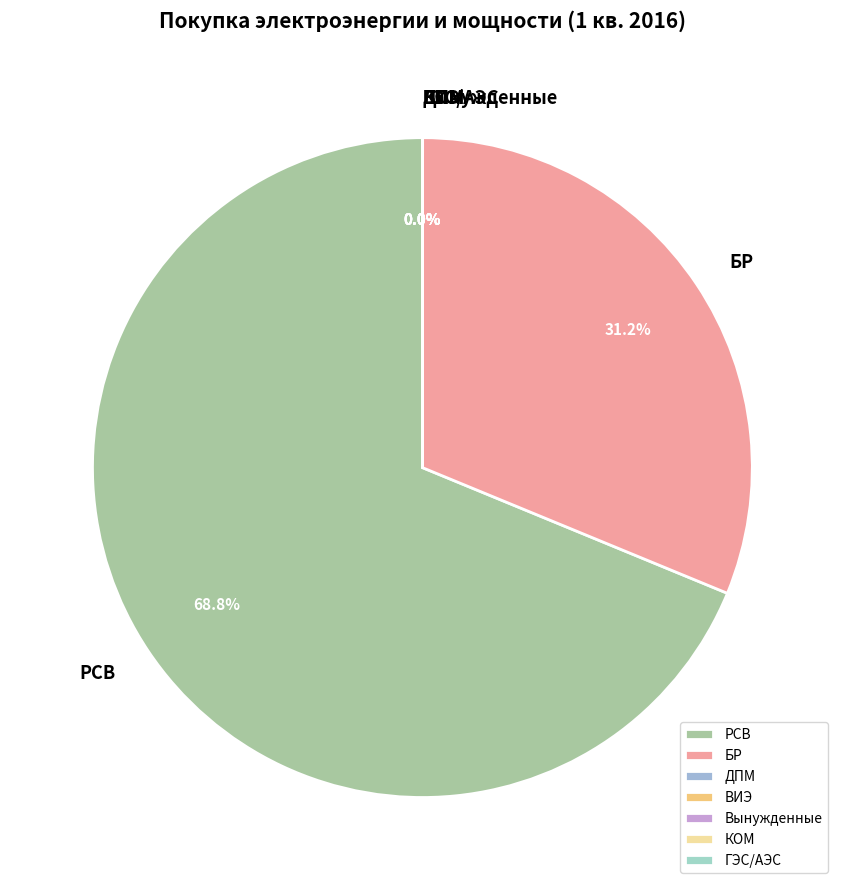

Which category has the biggest portion of the pie?

РСВ